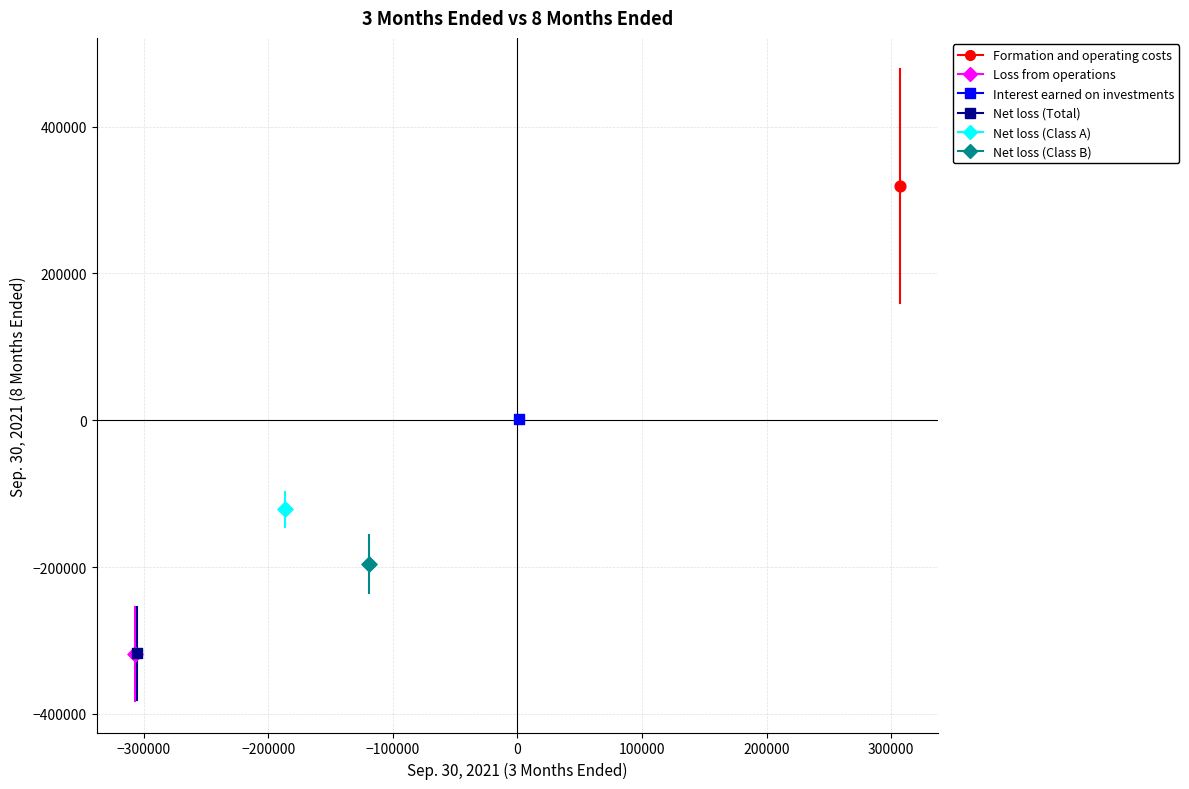

What are all the series names shown in the legend?

Formation and operating costs, Loss from operations, Interest earned on investments, Net loss (Total), Net loss (Class A), Net loss (Class B)